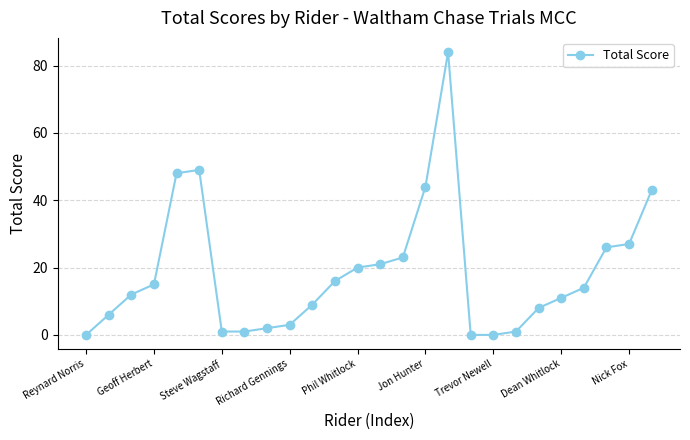

What is the greatest value displayed?

84